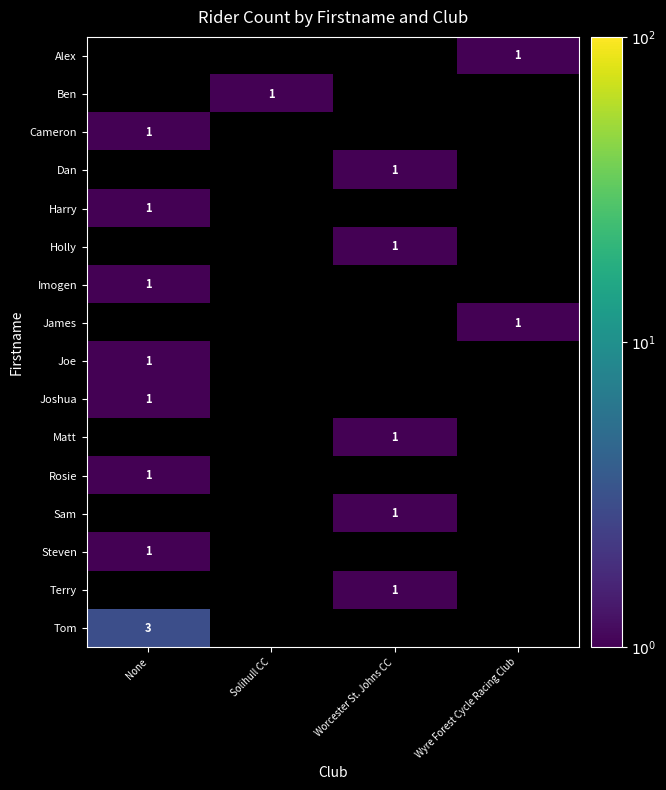

At which category does the chart reach its peak across all series?

None